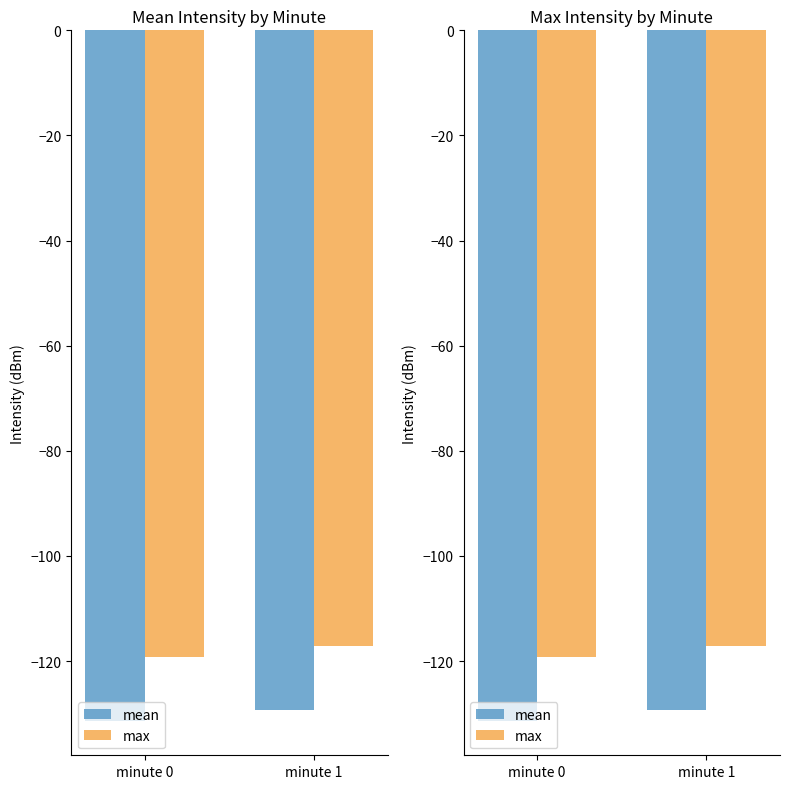

Does the chart contain any negative values?

Yes